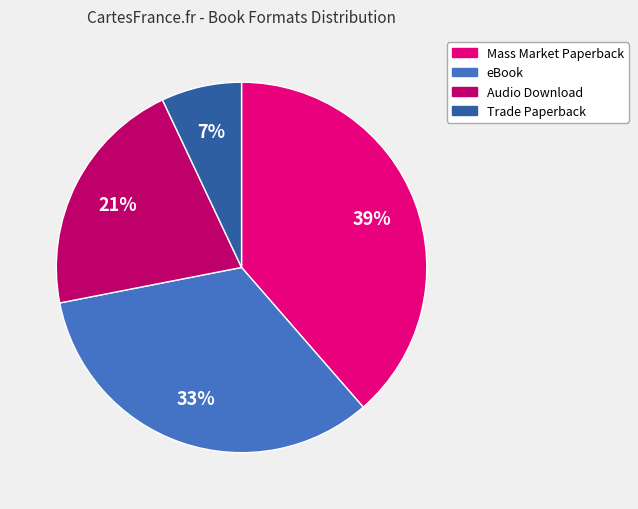

Do Audio Download and Mass Market Paperback together represent more than half of the pie?

Yes